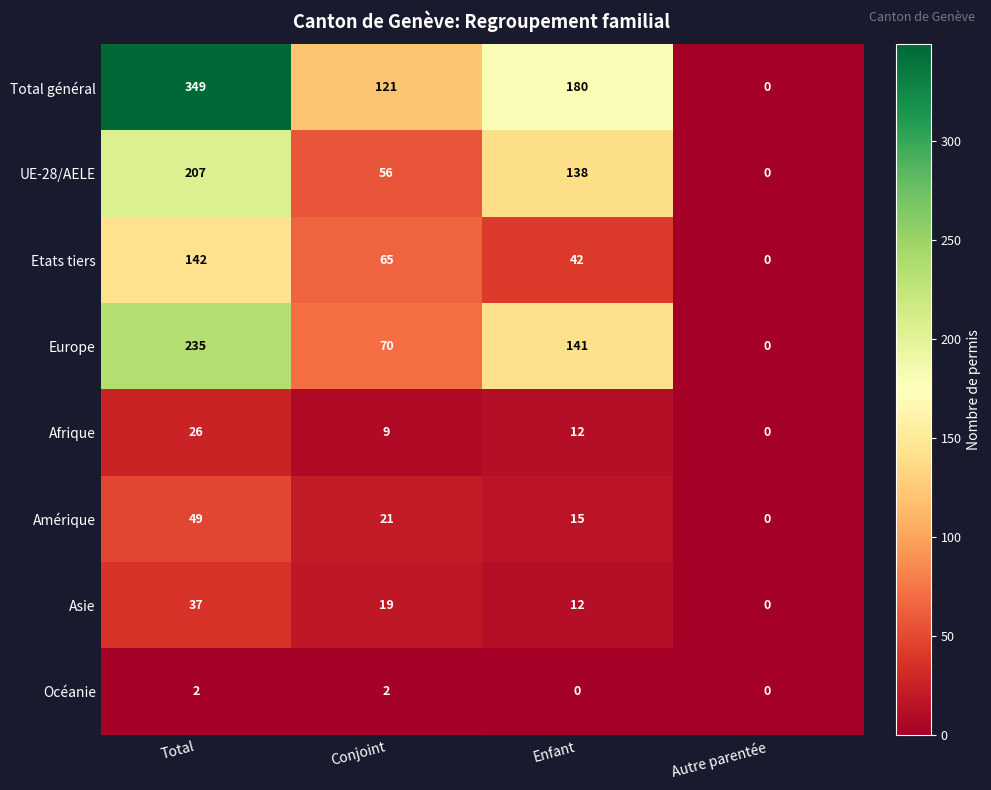

What is the maximum value shown in the chart?

349